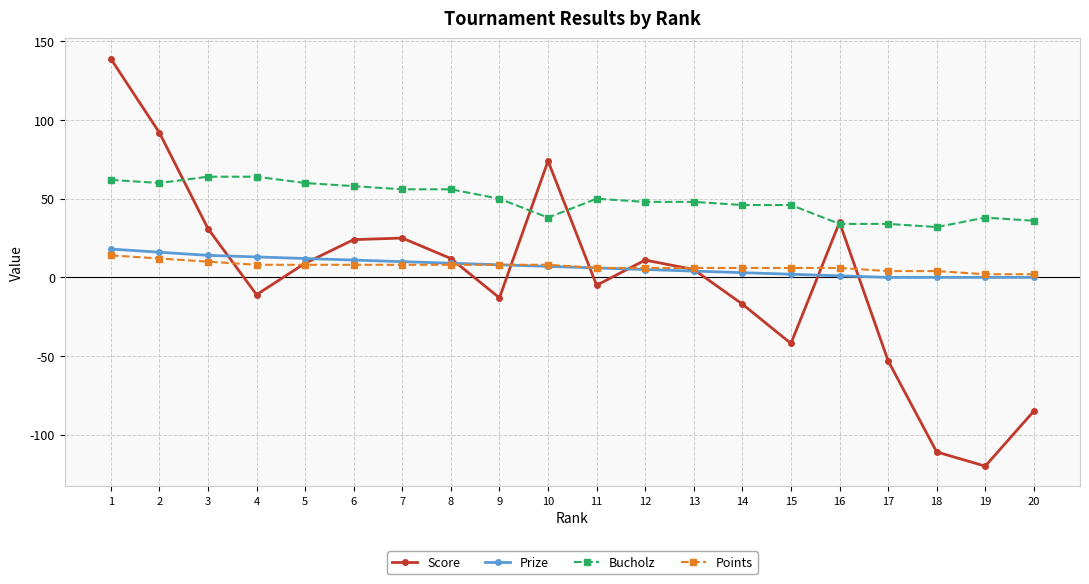

What is the maximum value for Bucholz?

64